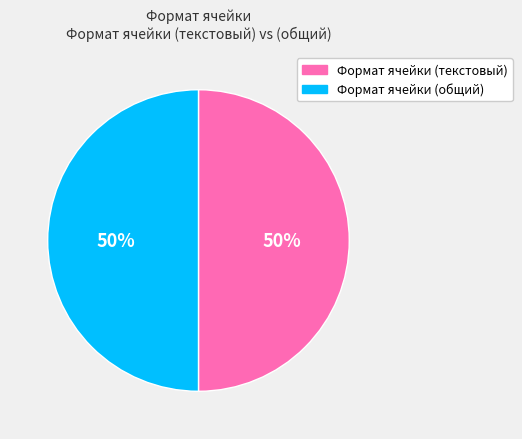

Combined, do Формат ячейки (общий) and Формат ячейки (текстовый) account for over 50%?

Yes